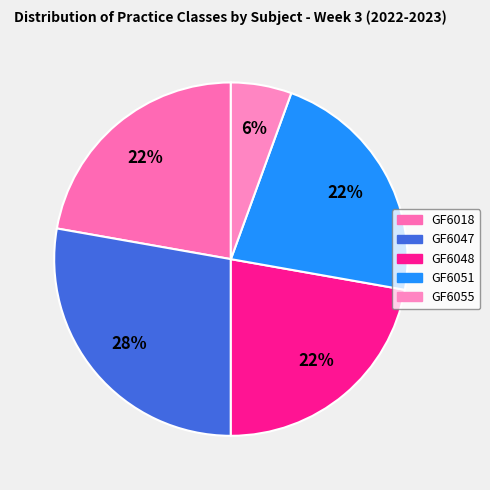

What is the smallest slice in the pie chart?

GF6055